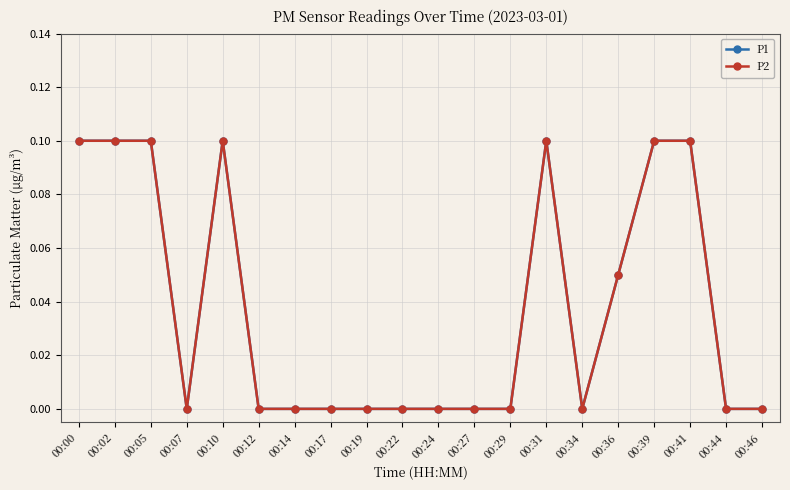

How many interior local valleys does the P2 series have?

2